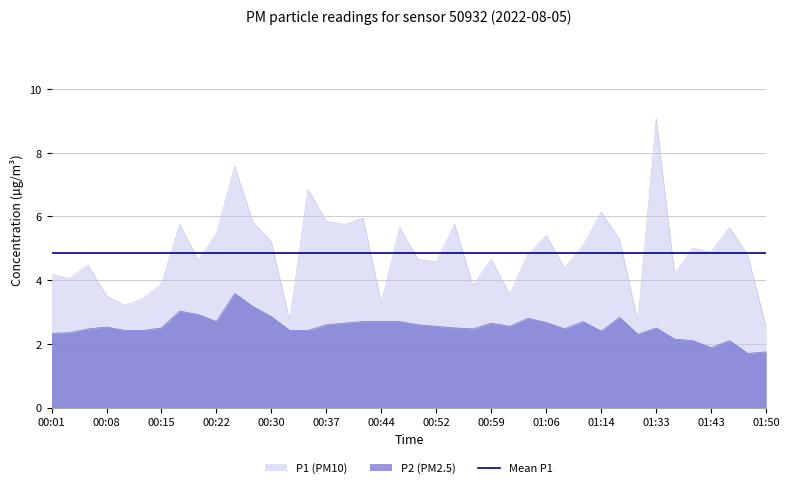

What is the label of the 20th point from the right?

00:49